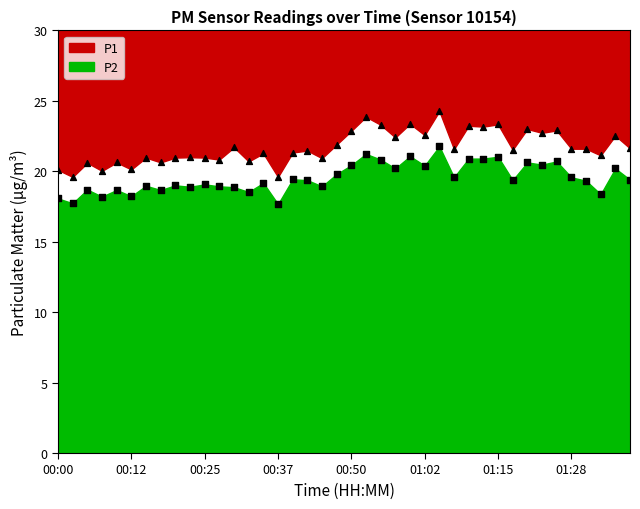

At how many categories does at least one series exceed 20?

38